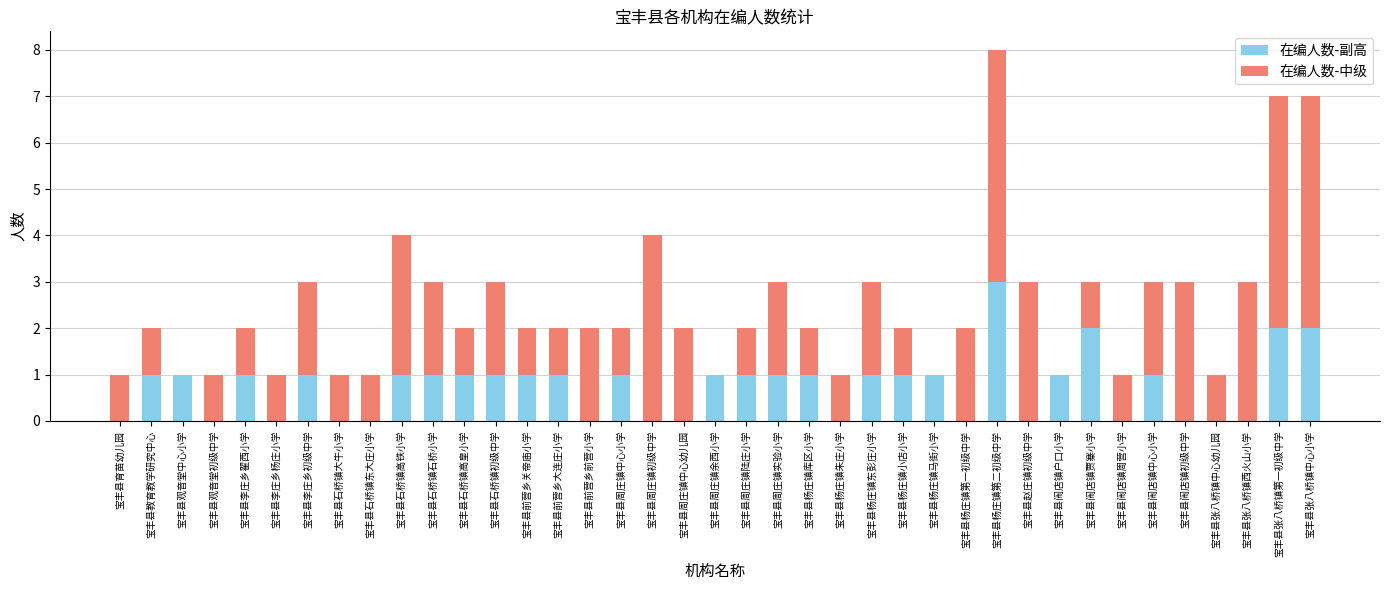

Is it true that 在编人数-副高 equals 2 at 宝丰县周庄镇实验小学?

False